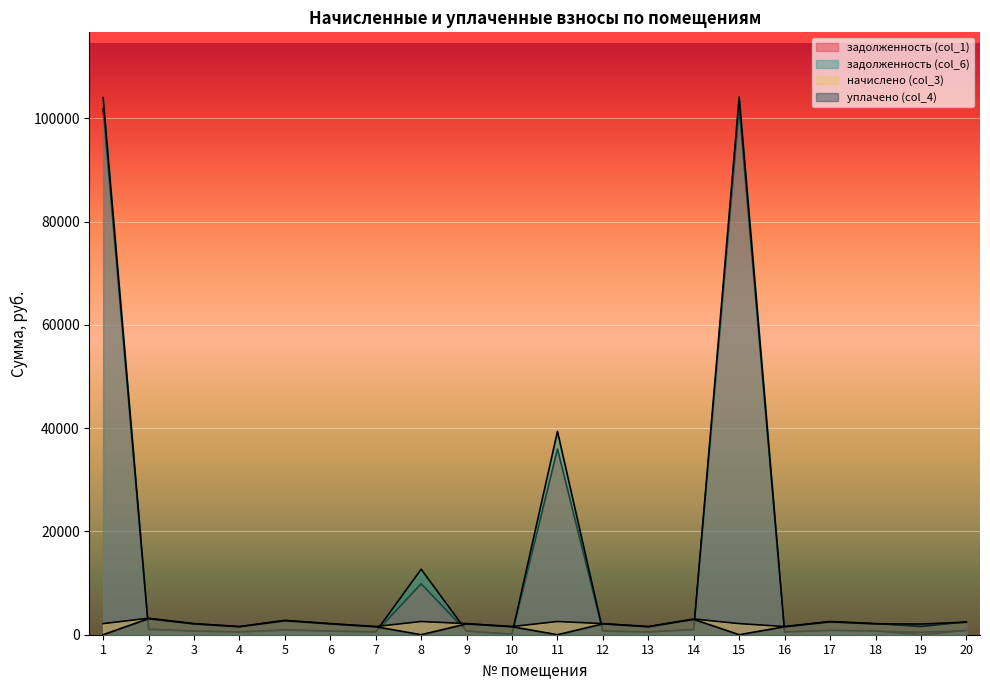

Where does the задолженность (col_6) series first go above 718?

1